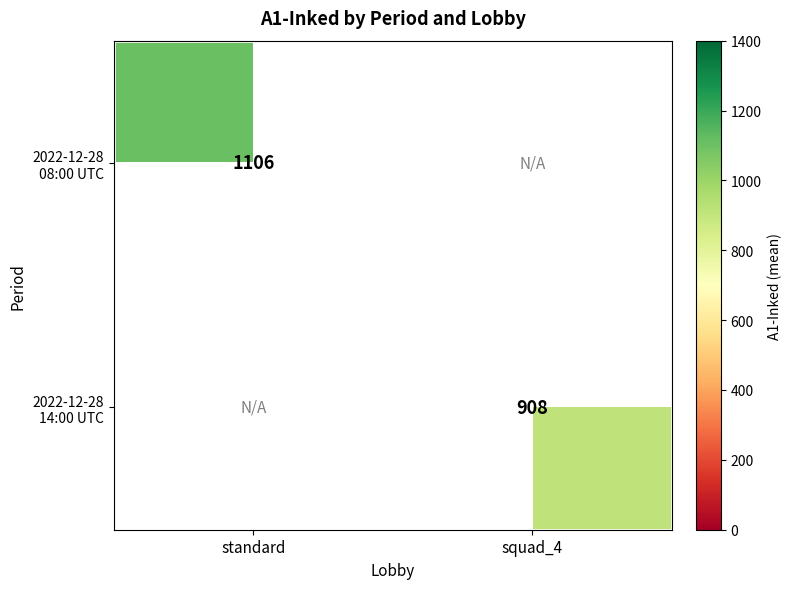

Which label corresponds to the smallest value in the chart?

squad_4